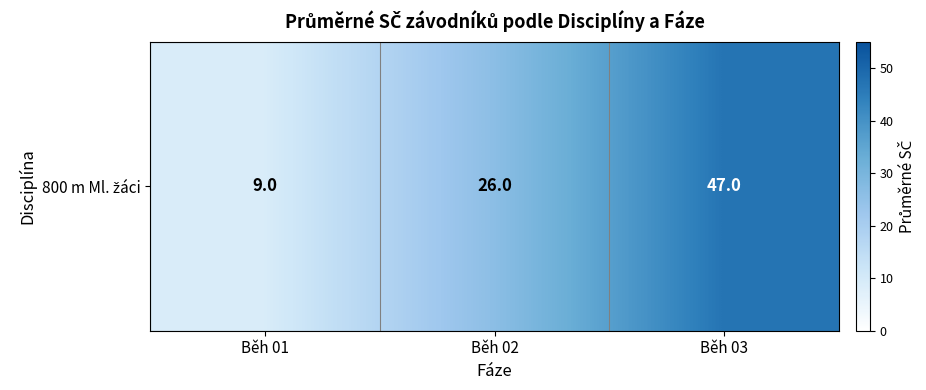

Which has a higher value, Běh 02 or Běh 01?

Běh 02